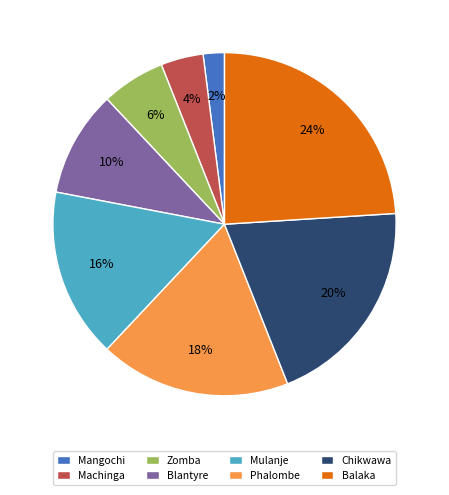

Is there any slice that represents more than half of the pie?

No